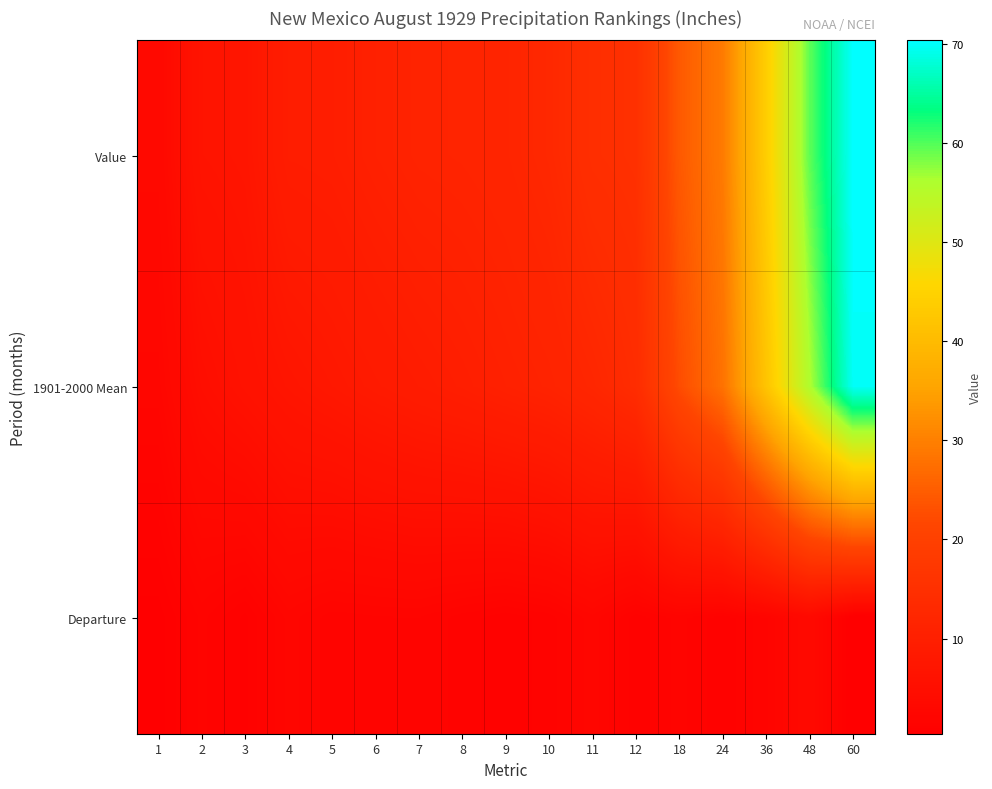

Reading left to right, extract all data points from this chart.

Value: 1=3.3	2=6.7	3=7.1	4=9.5	5=9.7	6=10.5	7=11.2	8=11.4	9=11.8	10=12.8	11=14.8	12=15.3	18=24.4	24=29.3	36=44.0	48=59.5	60=70.3
1901-2000 Mean: 1=2.5	2=4.8	3=6.0	4=7.0	5=7.8	6=8.5	7=9.2	8=9.8	9=10.5	10=11.2	11=12.3	12=14.0	18=22.5	24=28.0	36=42.0	48=55.9	60=69.9
Departure: 1=0.8	2=1.9	3=1.1	4=2.4	5=1.9	6=2.0	7=2.0	8=1.6	9=1.3	10=1.6	11=2.5	12=1.3	18=1.9	24=1.3	36=2.0	48=3.5	60=0.4